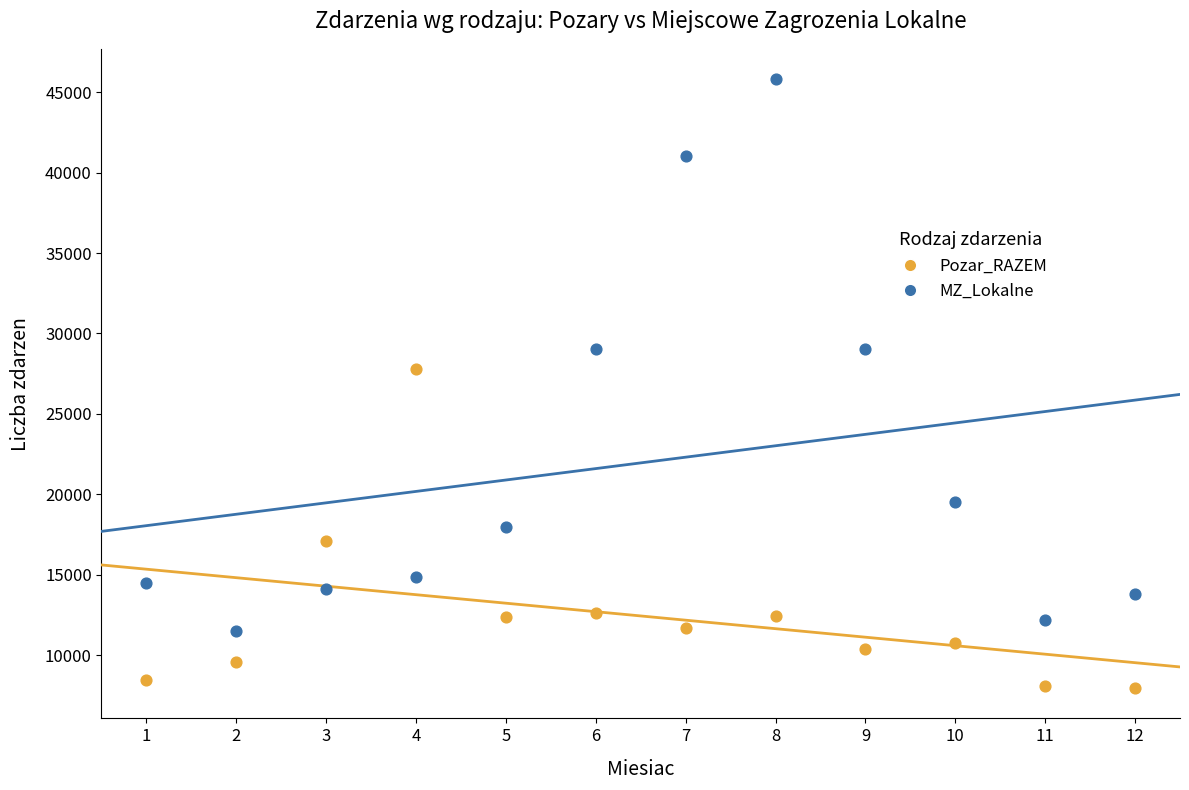

Across all data points, what is the range of Y values (max minus min)?

37815